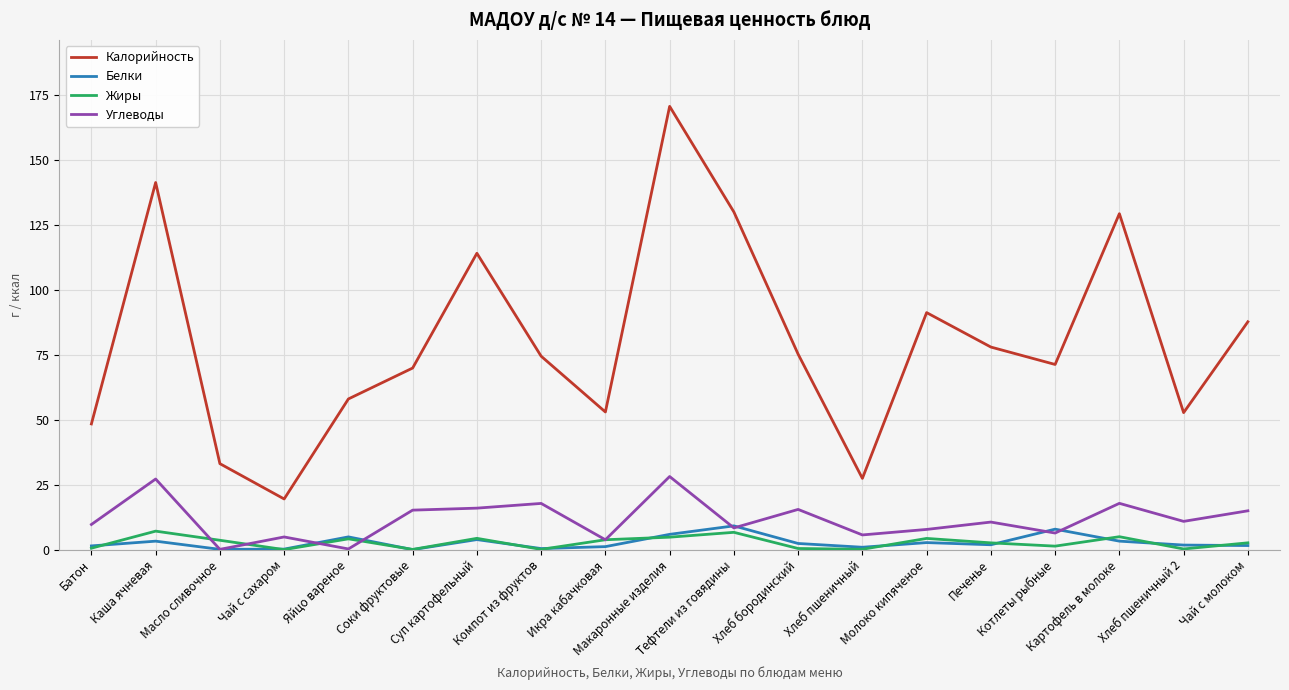

True or false: Калорийность and Углеводы intersect in this chart.

False